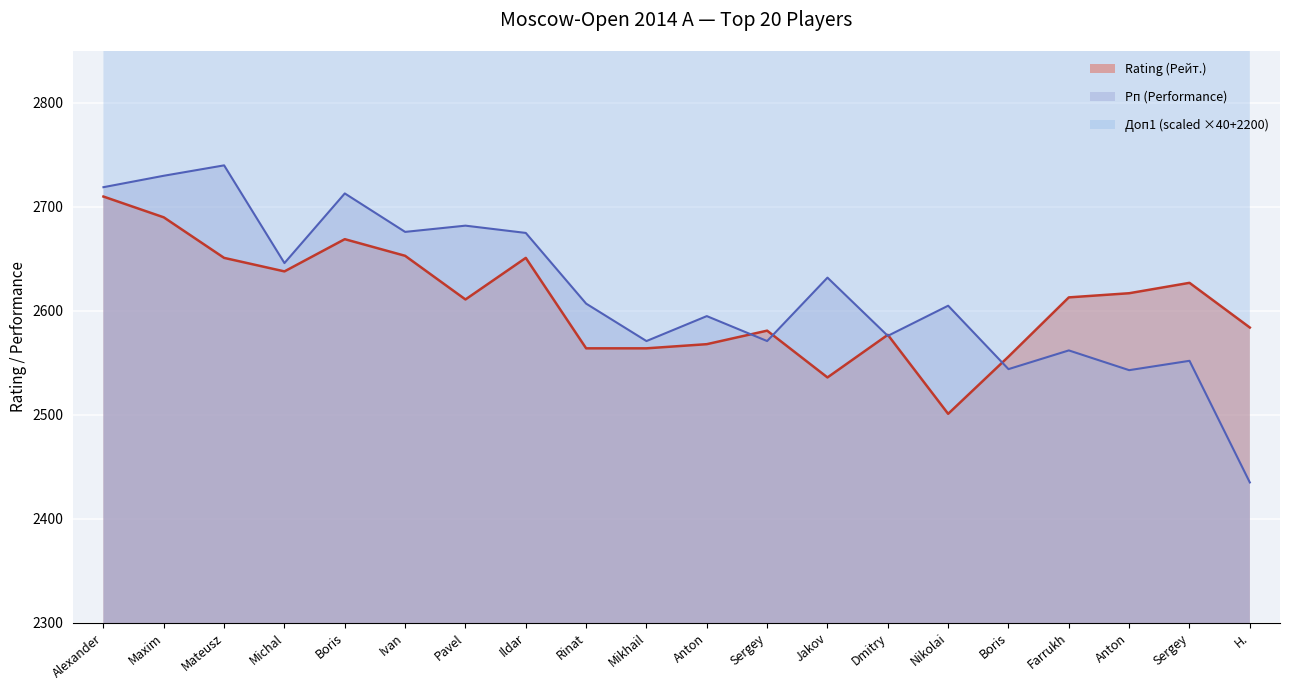

True or false: Доп1 has a value of 4220 at Alexander.

True